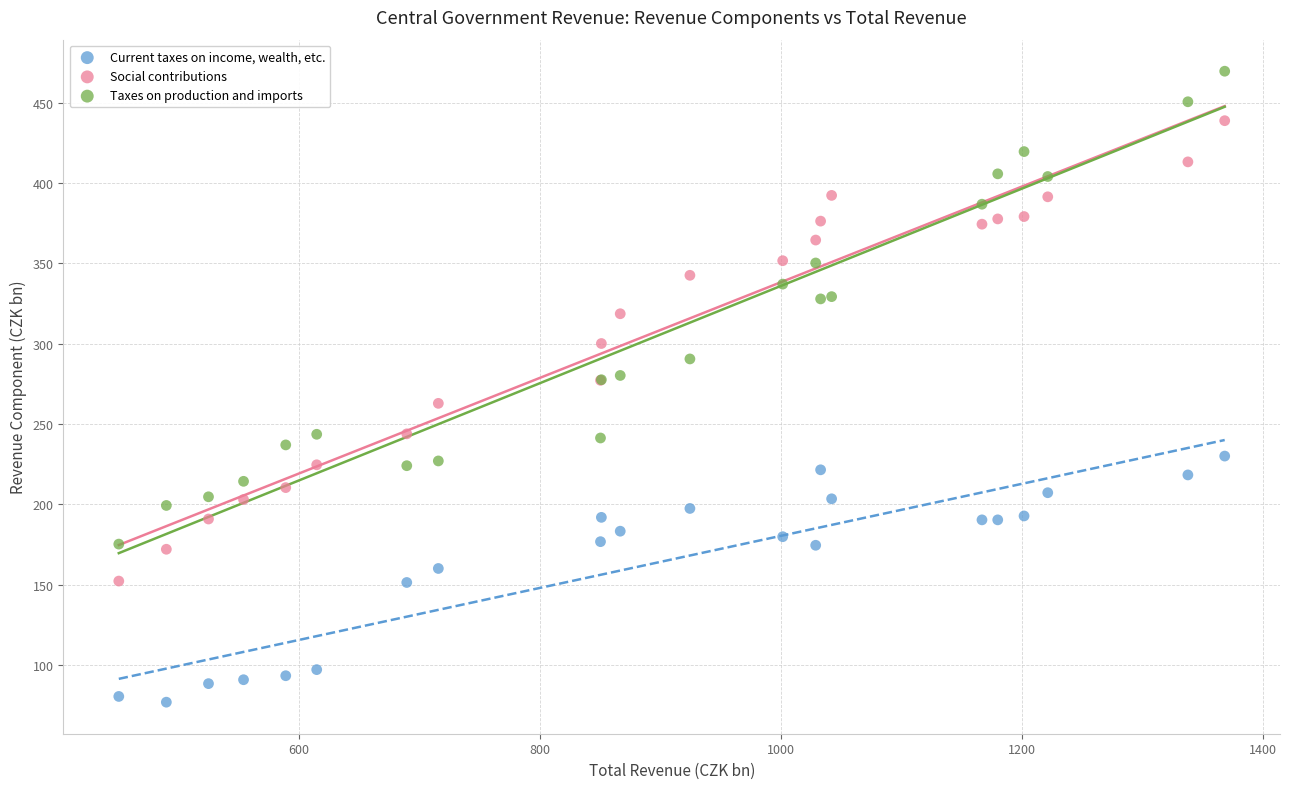

Which series reaches the minimum Y coordinate?

Current taxes on income, wealth, etc.